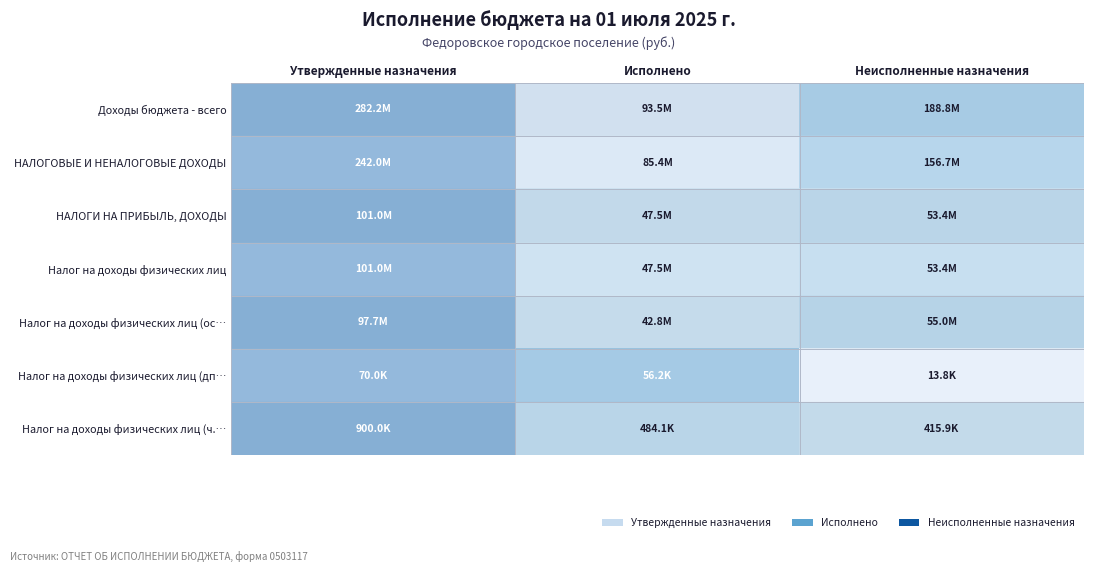

At Неисполненные назначения, list the series in order from largest to smallest.

Доходы бюджета - всего, НАЛОГОВЫЕ И НЕНАЛОГОВЫЕ ДОХОДЫ, Налог на доходы физических лиц (ос…, НАЛОГИ НА ПРИБЫЛЬ, ДОХОДЫ, Налог на доходы физических лиц, Налог на доходы физических лиц (ч.…, Налог на доходы физических лиц (дп…